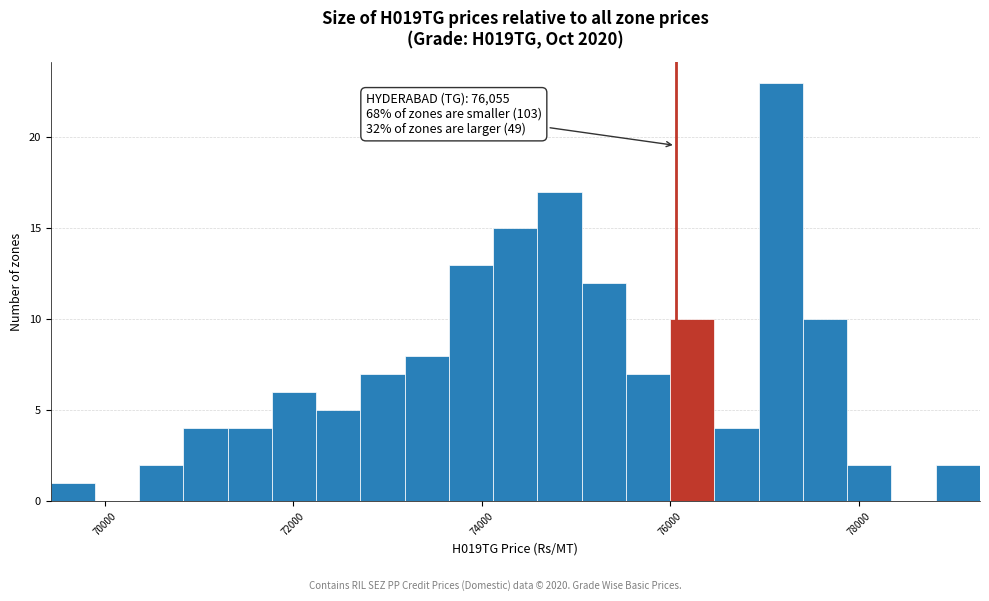

Read against the x-axis, roughly where is the centre of the tallest bar?

77200